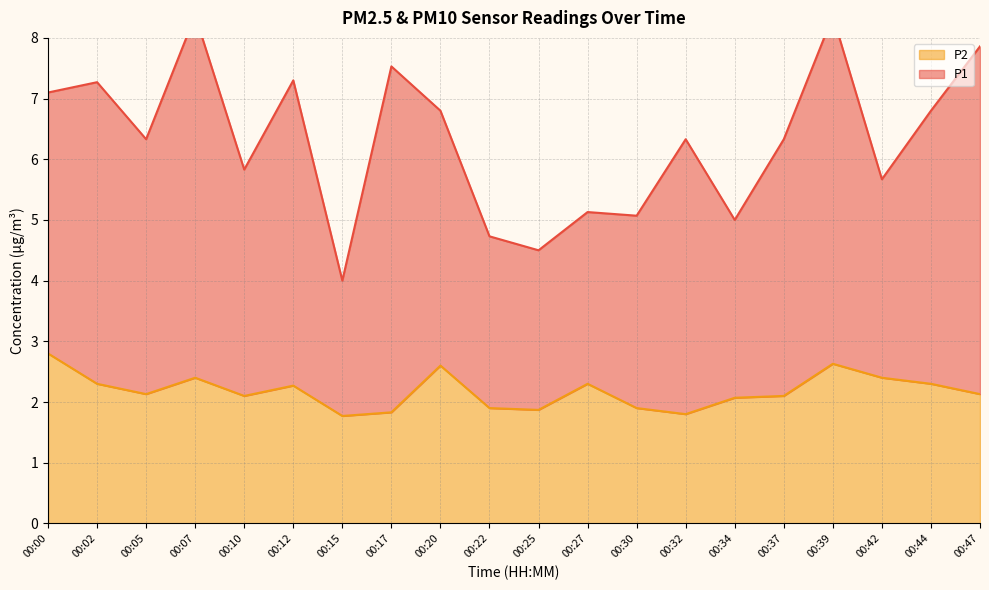

What is the smallest value displayed?

1.8